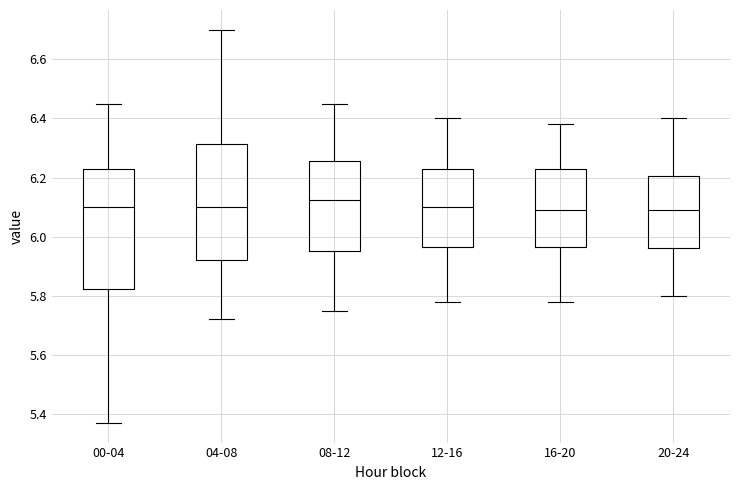

Reading left to right, transcribe this box plot: for each box, give where its median line is, the range the box spans, and where its two whiskers end, as read against the y-axis. The values are not printed on the chart, so give them approximately, as read against the axis.

00-04: median 6.10, box 5.82 to 6.22, whiskers 5.38 to 6.46
04-08: median 6.10, box 5.92 to 6.32, whiskers 5.72 to 6.70
08-12: median 6.12, box 5.96 to 6.26, whiskers 5.76 to 6.46
12-16: median 6.10, box 5.96 to 6.22, whiskers 5.78 to 6.40
16-20: median 6.10, box 5.96 to 6.22, whiskers 5.78 to 6.38
20-24: median 6.10, box 5.96 to 6.20, whiskers 5.80 to 6.40